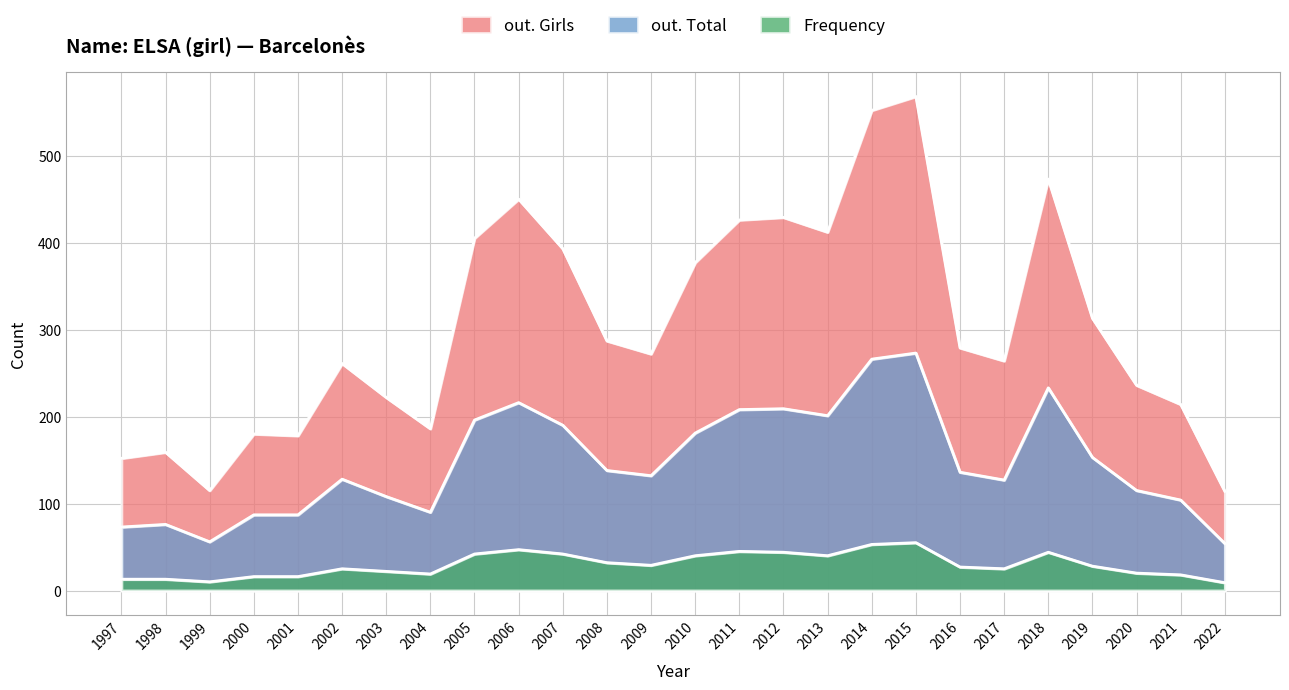

Which category has the lowest value in the out. Total series?

2022